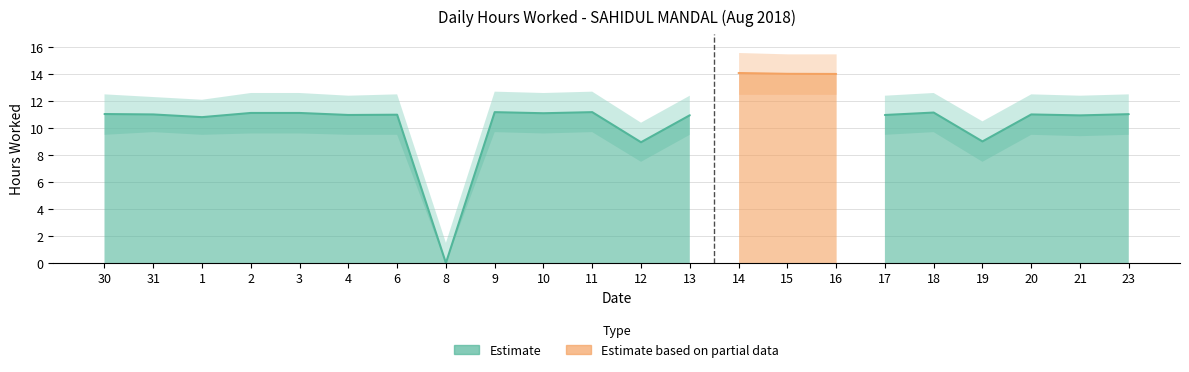

At which category does the chart reach its minimum across all series?

8